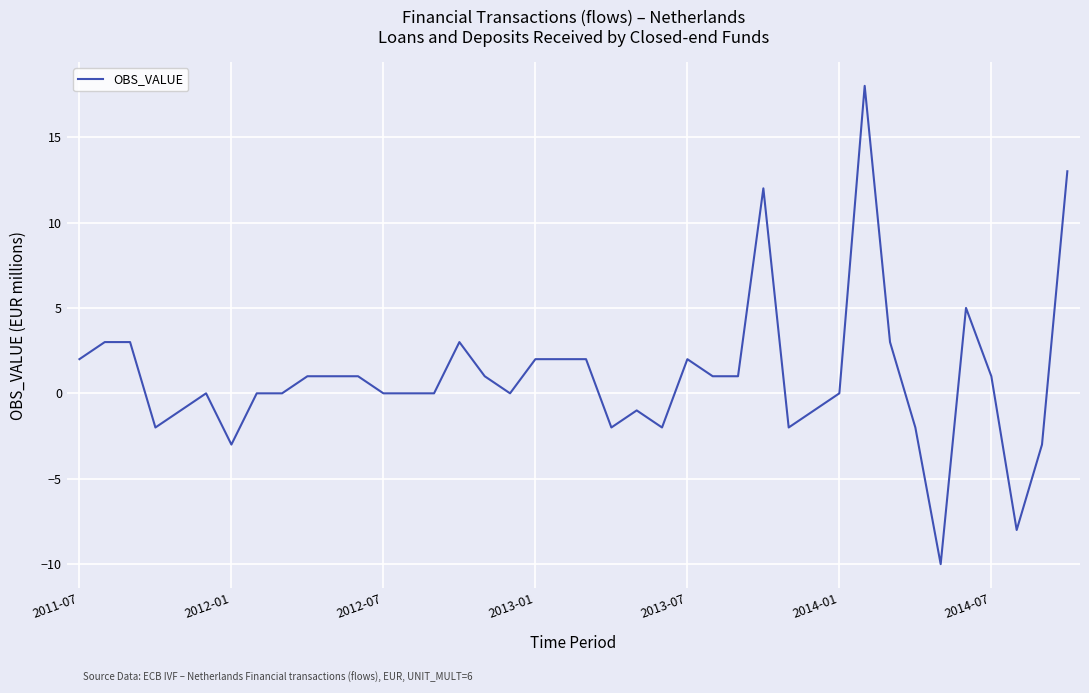

What is the difference between the maximum and minimum values?

28